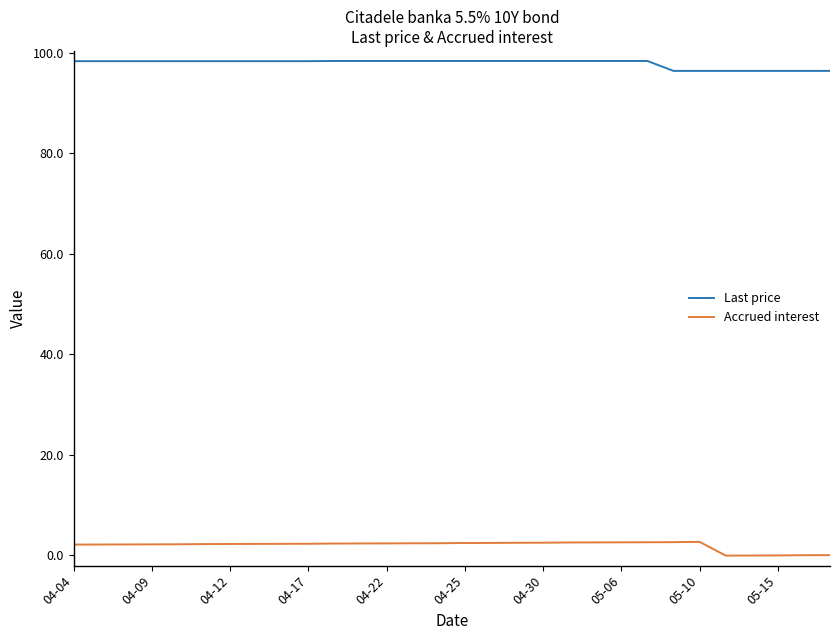

What is the difference between the maximum and minimum values in the Accrued interest series?

2.7